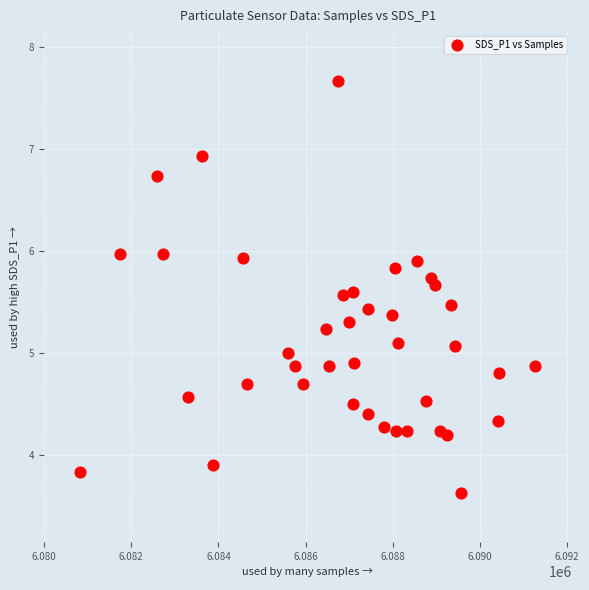

What is the range of X values (max minus min)?

10444.0